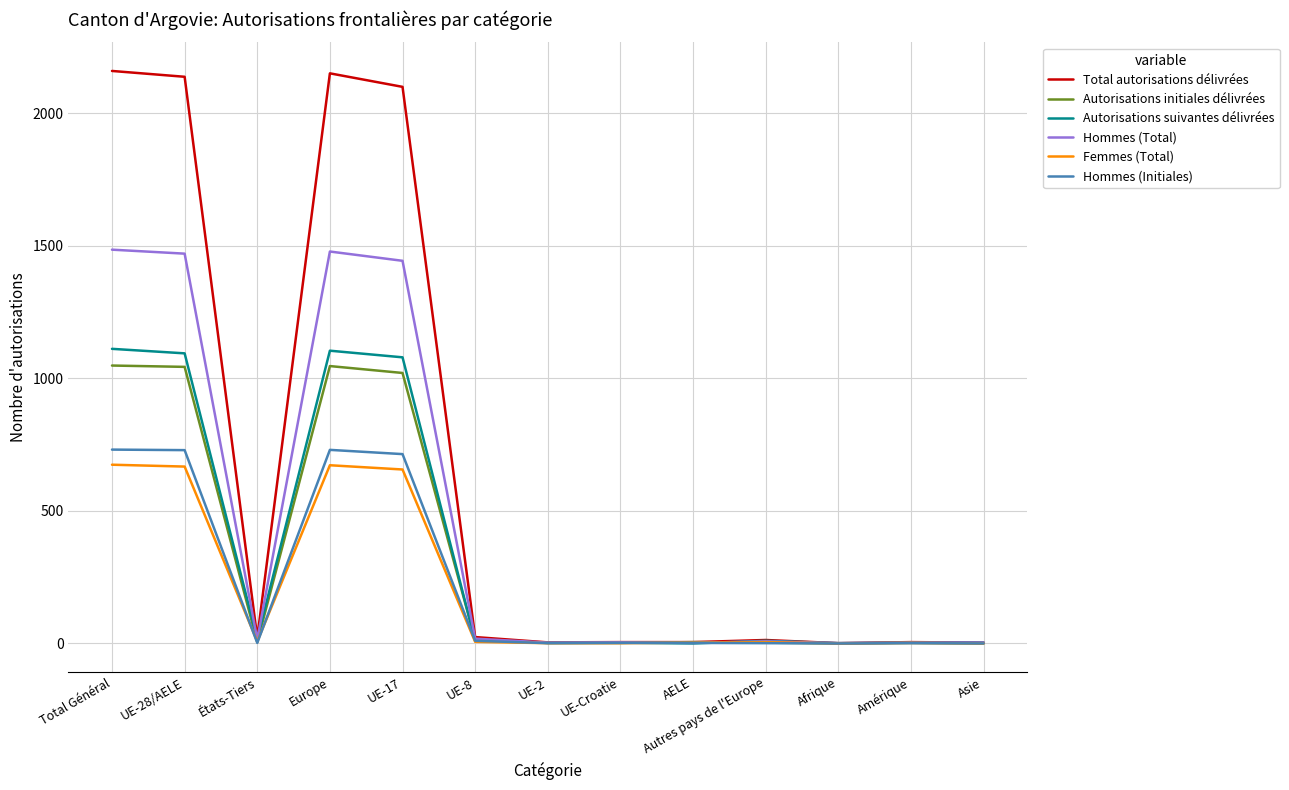

What is the maximum value shown in the chart?

2159